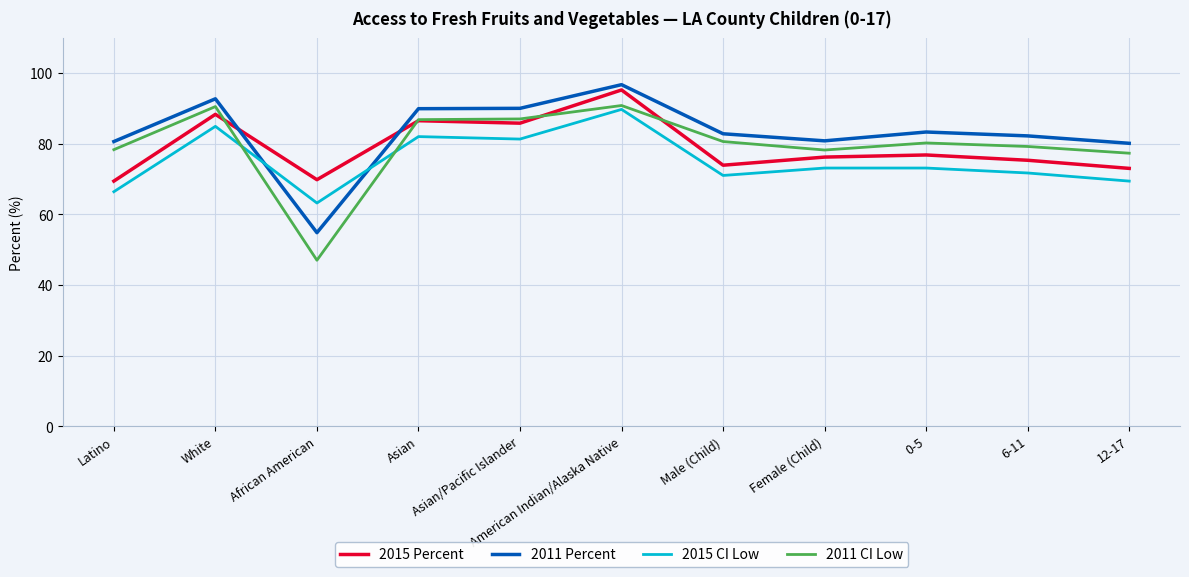

What is the approximate value of 2011 CI Low at Latino?

78.3